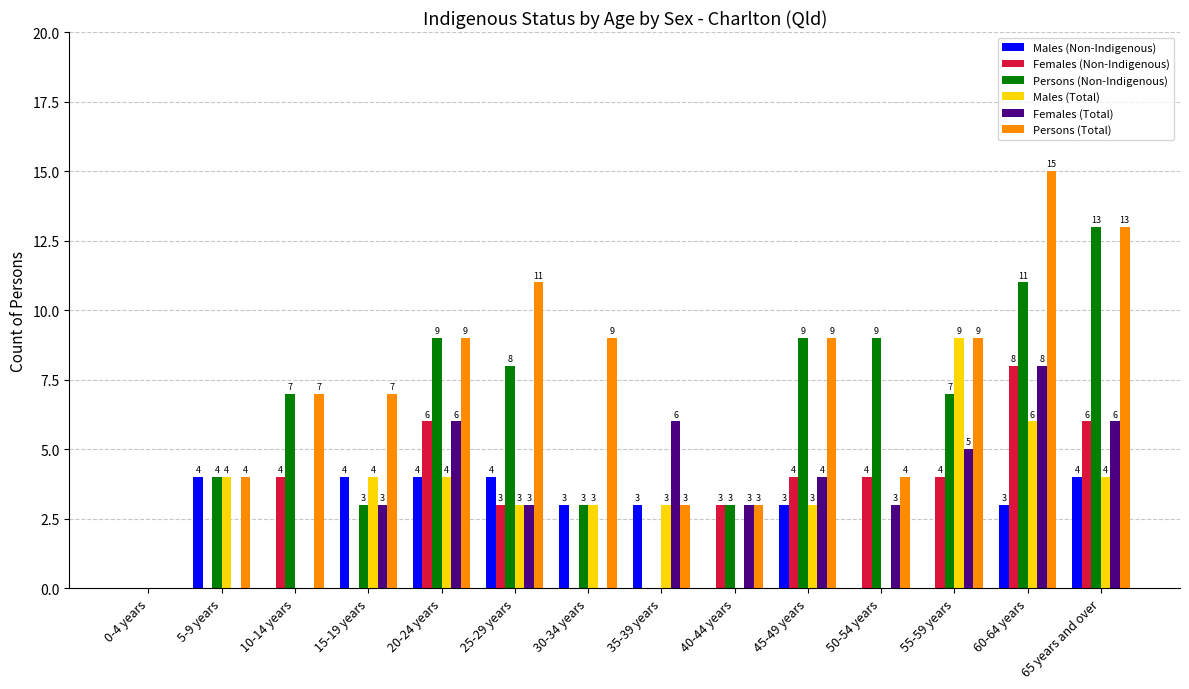

Reading left to right, list all the values displayed in this chart.

Males (Non-Indigenous): 0	4	0	4	4	4	3	3	0	3	0	0	3	4
Females (Non-Indigenous): 0	0	4	0	6	3	0	0	3	4	4	4	8	6
Persons (Non-Indigenous): 0	4	7	3	9	8	3	0	3	9	9	7	11	13
Males (Total): 0	4	0	4	4	3	3	3	0	3	0	9	6	4
Females (Total): 0	0	0	3	6	3	0	6	3	4	3	5	8	6
Persons (Total): 0	4	7	7	9	11	9	3	3	9	4	9	15	13